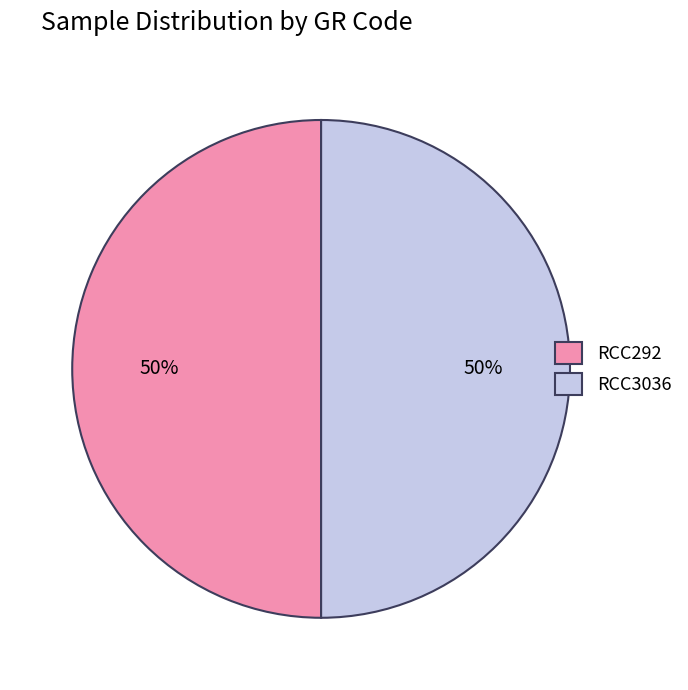

True or false: RCC3036 accounts for 39% of the total.

False